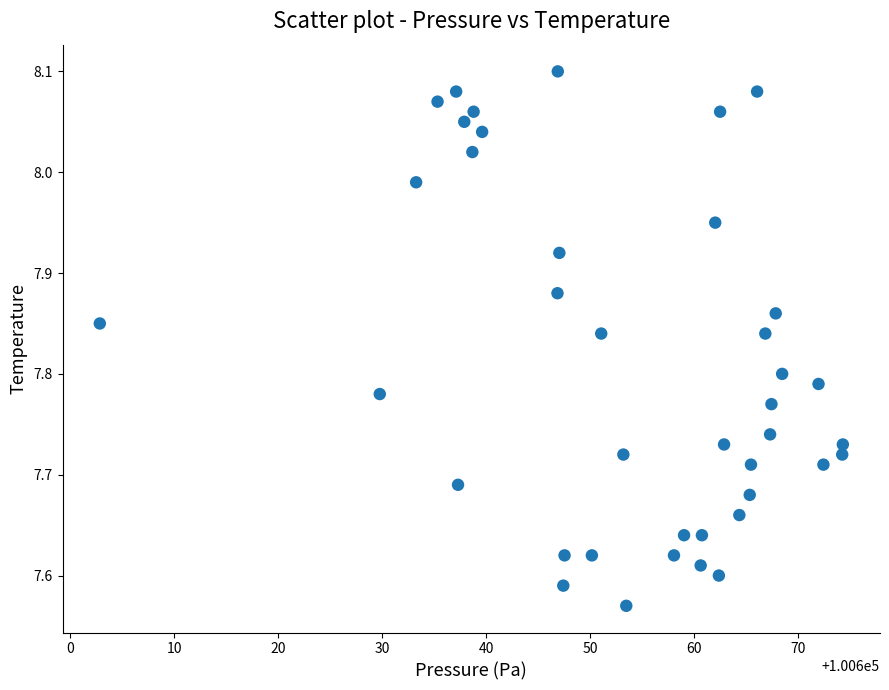

What is the range of X values (max minus min)?

71.5